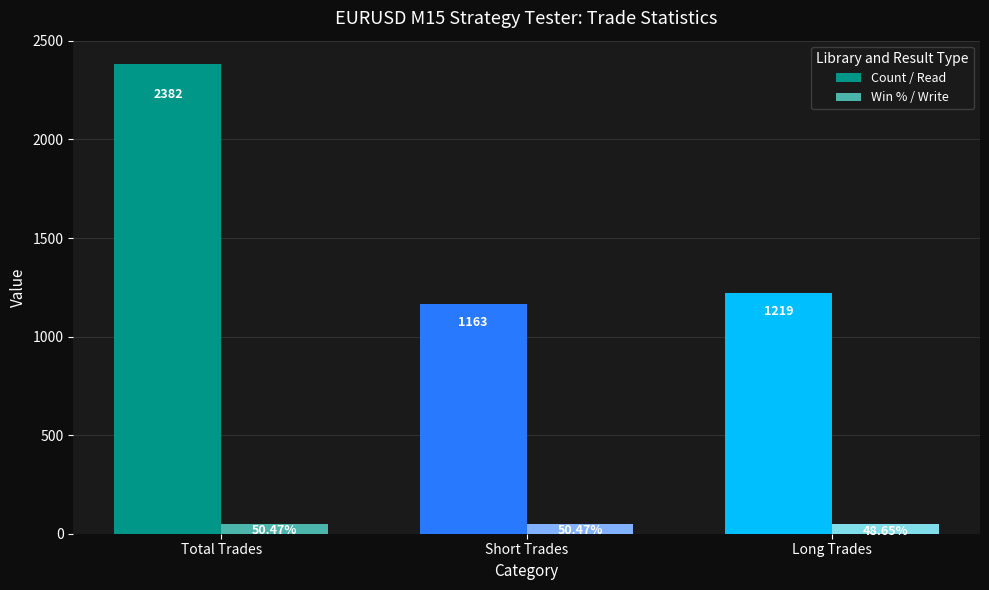

Which category has the highest value in the Count / Read series?

Total Trades